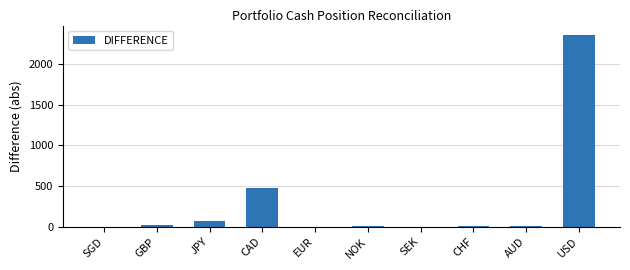

The value at NOK is 10.9. True or false?

True